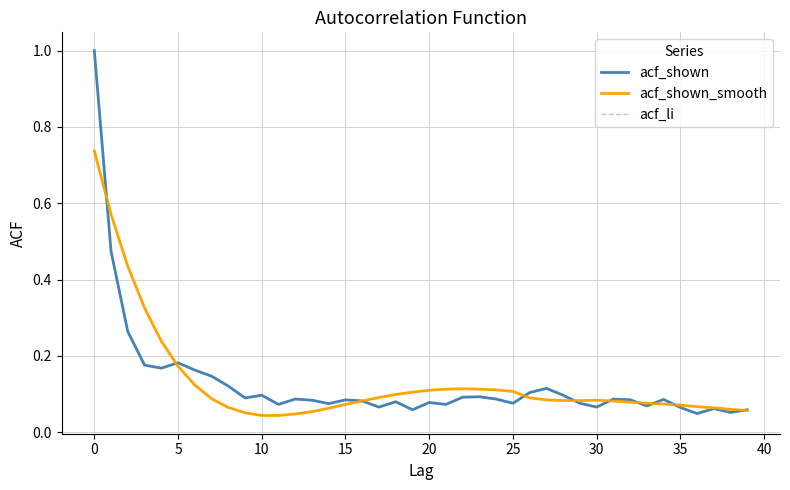

True or false: acf_shown_smooth has more than 2 points higher than both neighbors.

False